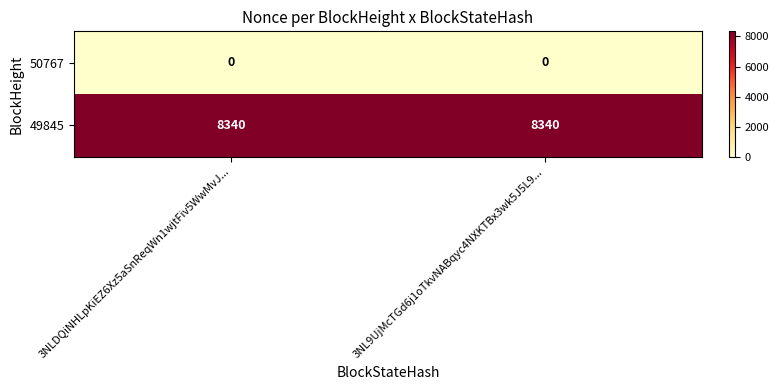

What is the spread (max minus min) of values at 3NL9UjMcTGd6j1oTkvNABqyc4NXKTBx3wk5J5L9...?

8340